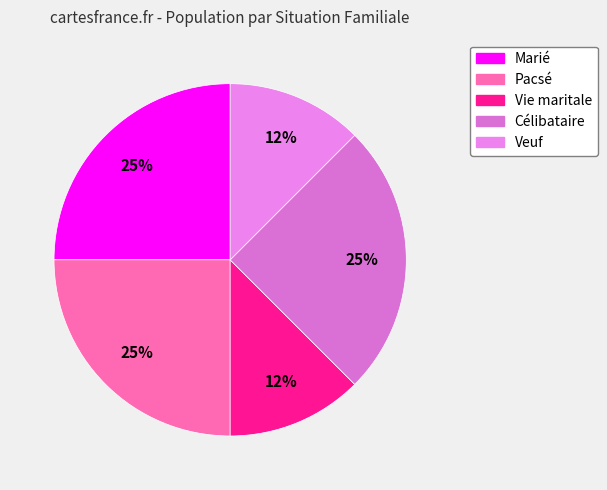

Which has a higher value, Veuf or Marié?

Marié